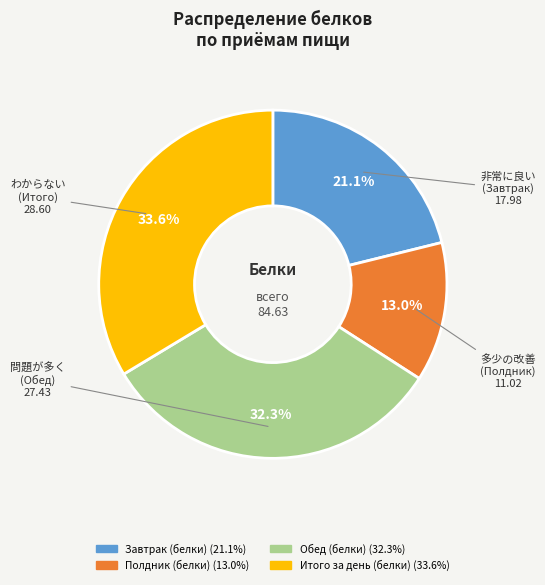

Does Итого за день (белки) represent more than half of the total?

No